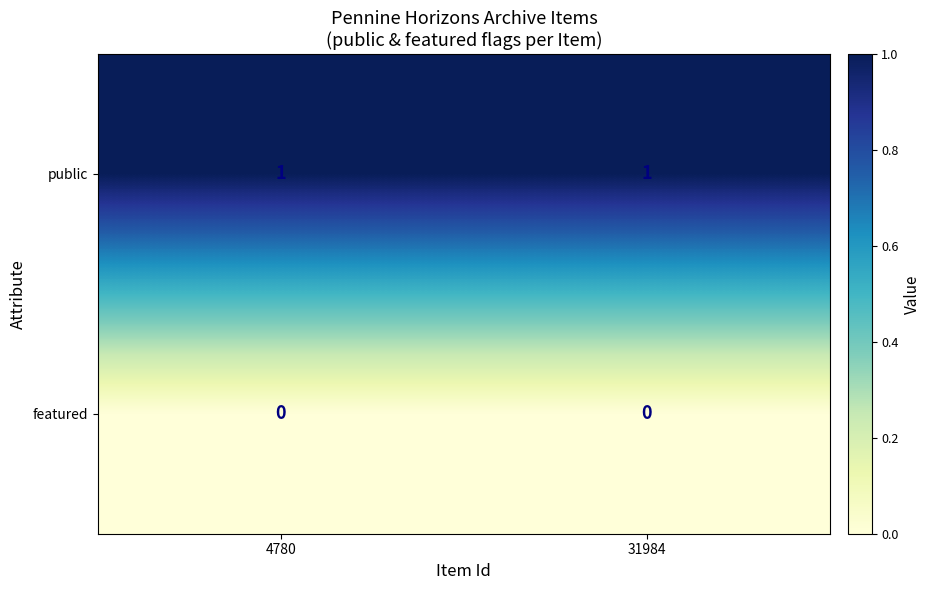

List the series in order of their overall mean, lowest first.

featured, public